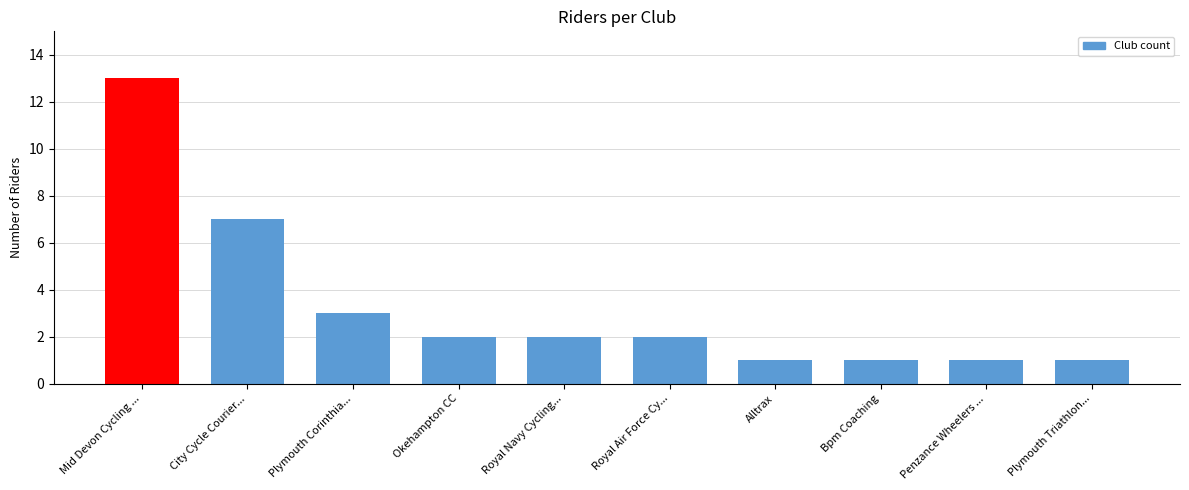

The chart shows a value of 23 at Mid Devon Cycling .... True or false?

False